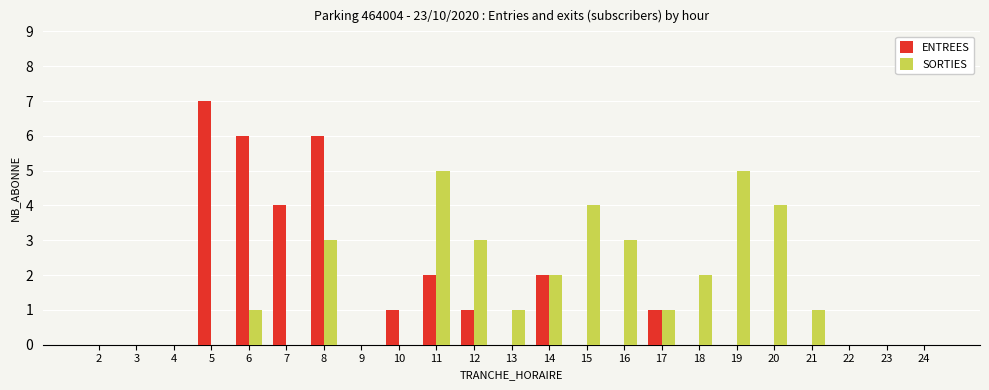

The value of ENTREES at 9 is -4. True or false?

False